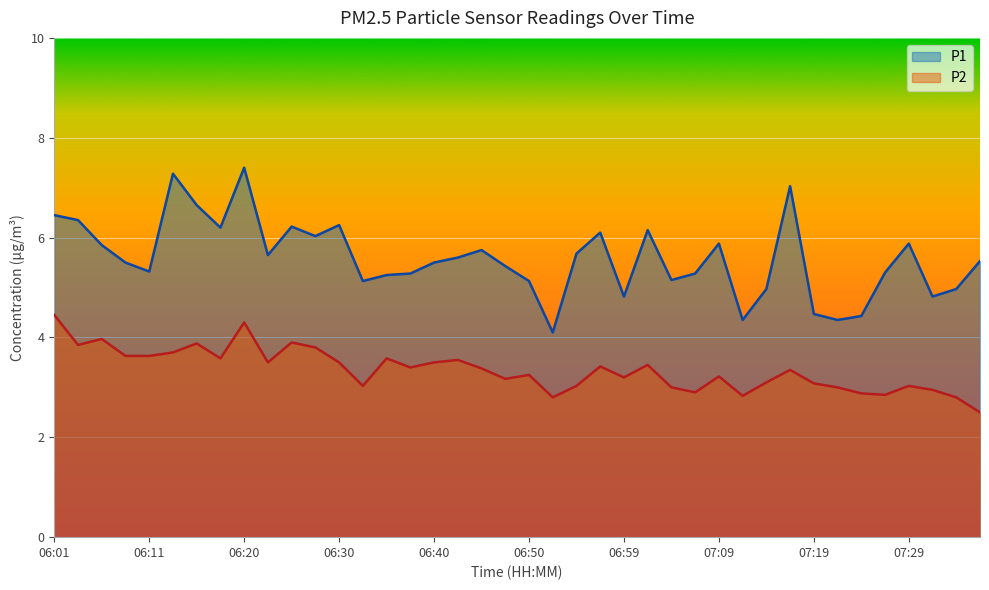

The value of P2 at 07:16 is 3.4. True or false?

True